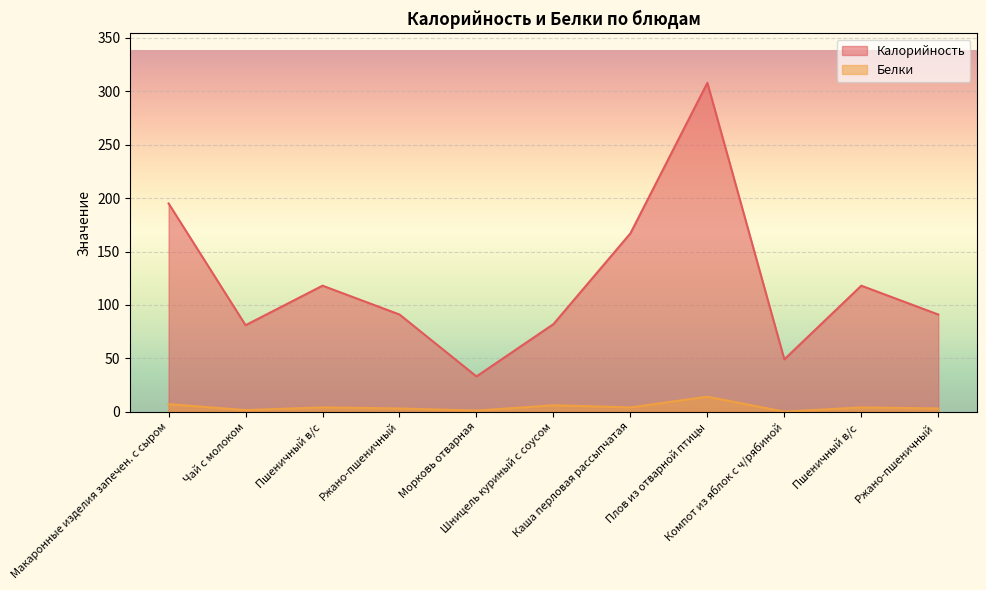

How many categories are shown in the chart?

11